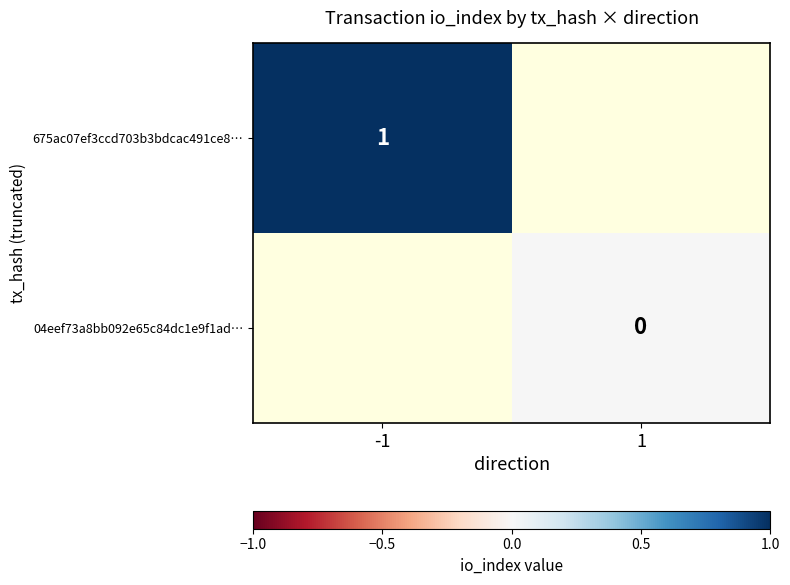

The value of 675ac07ef3ccd703b3bdcac491ce8… at -1 is 1. True or false?

True